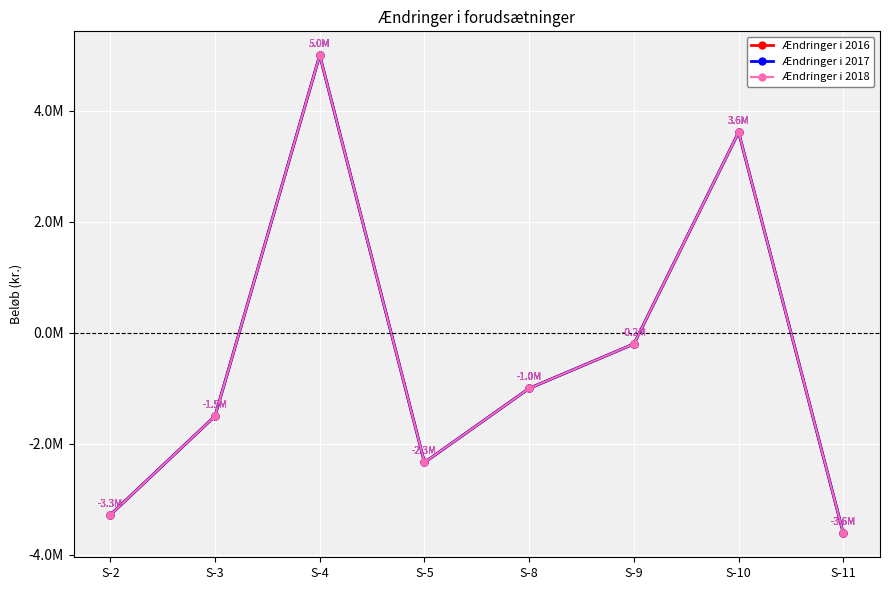

Does the chart have visible grid lines?

Yes